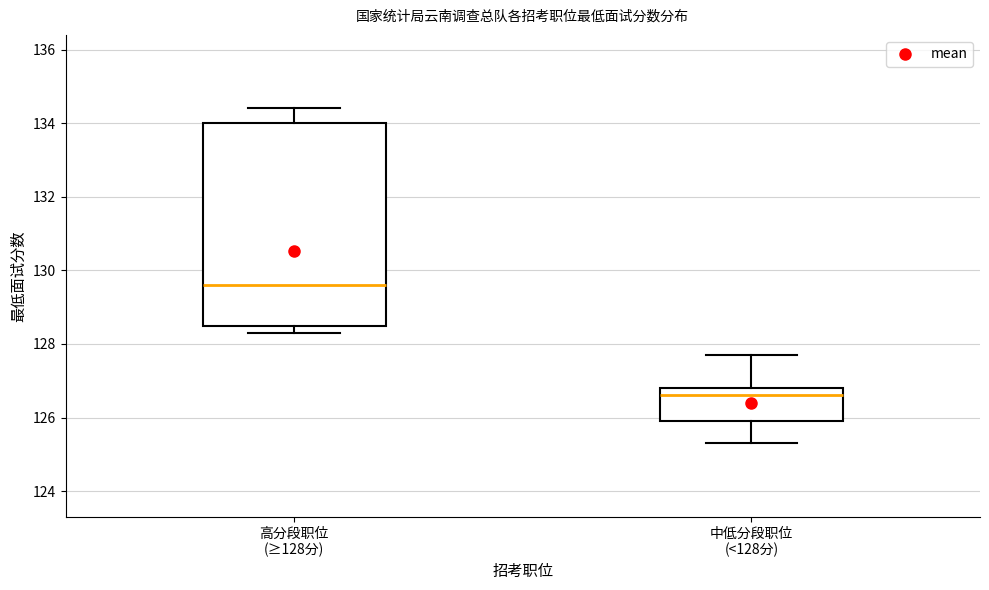

Comparing the boxes themselves (not the whiskers), which one is the tallest?

高分段职位 (≥128分)